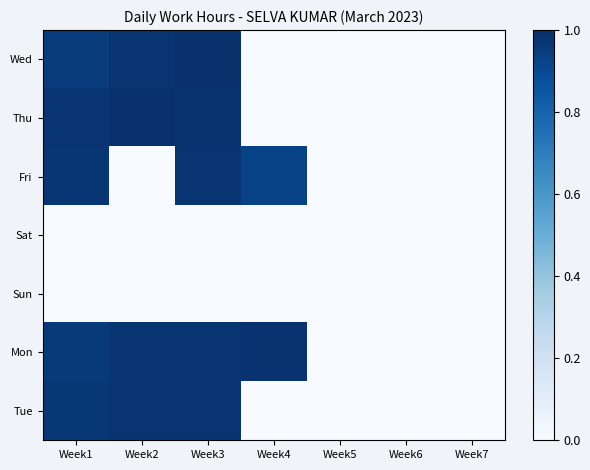

What is the total value across all series at Week1?

4.8